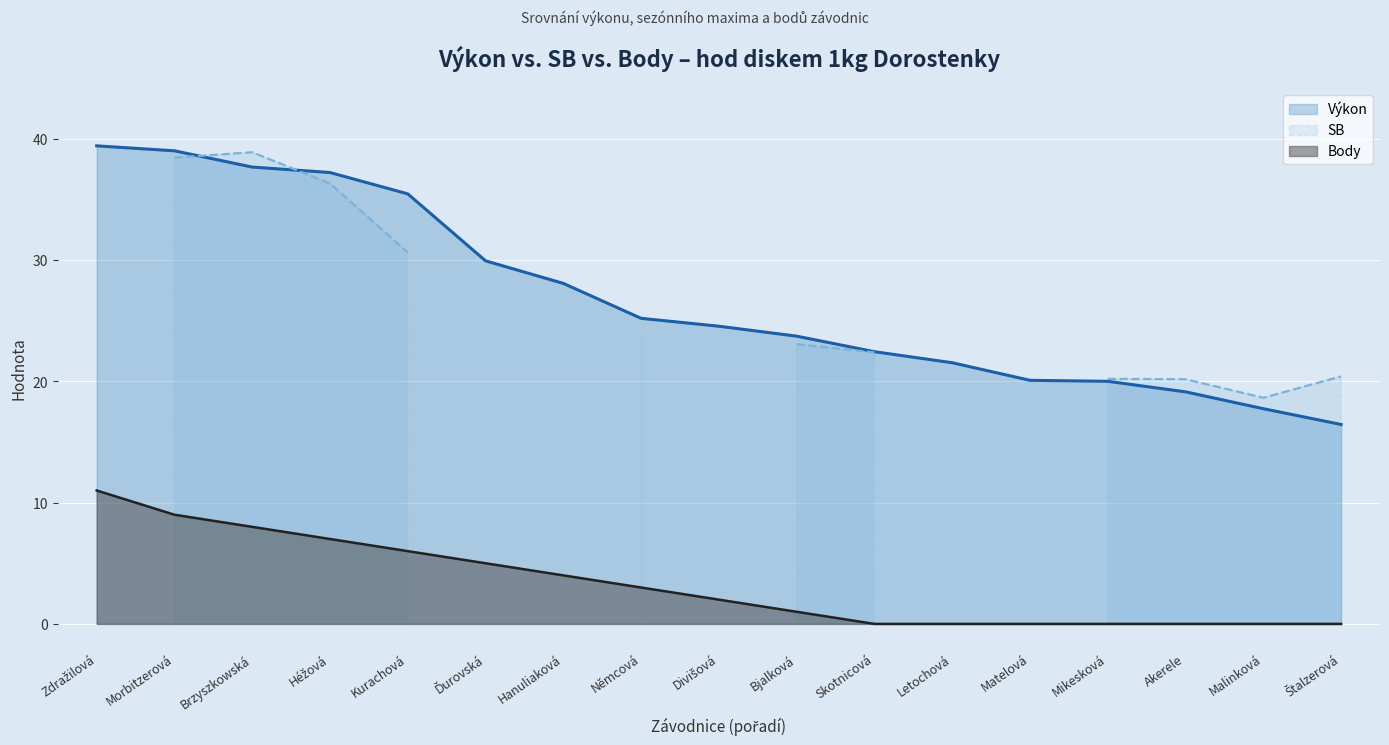

True or false: Výkon and Body intersect in this chart.

False